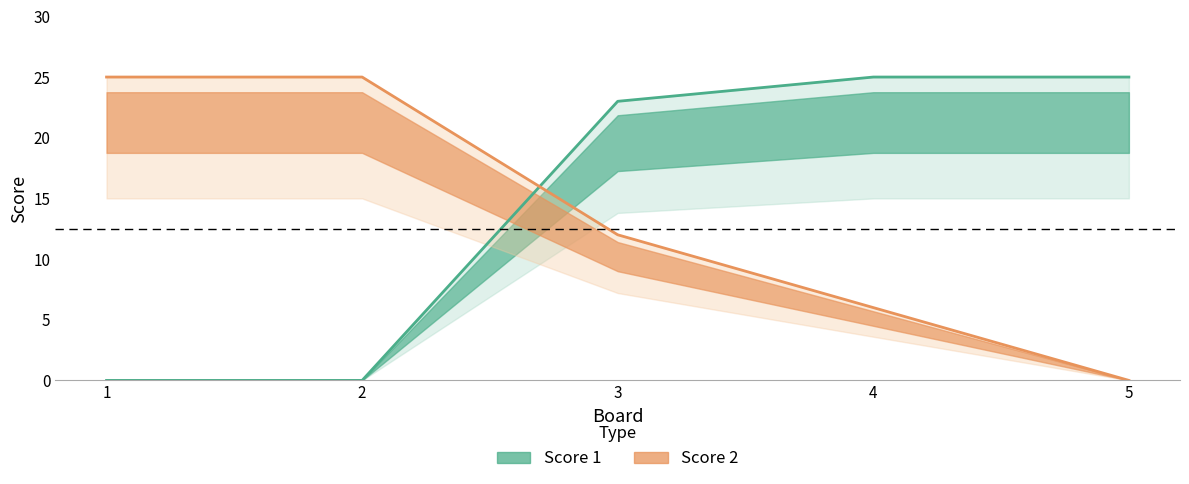

At how many categories does at least one series exceed 24?

4